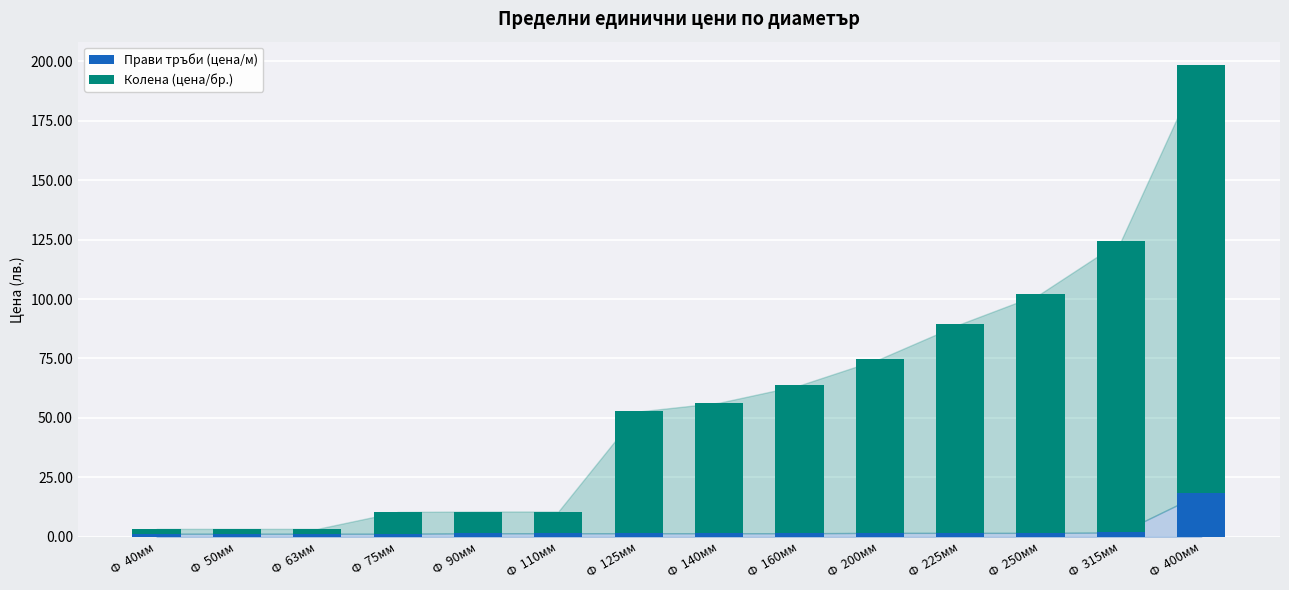

Count the number of data series in this chart.

2